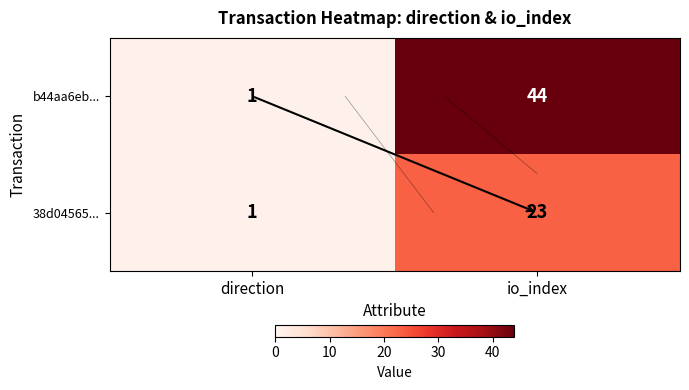

What is the difference between the 38d04565... values at io_index and direction?

22